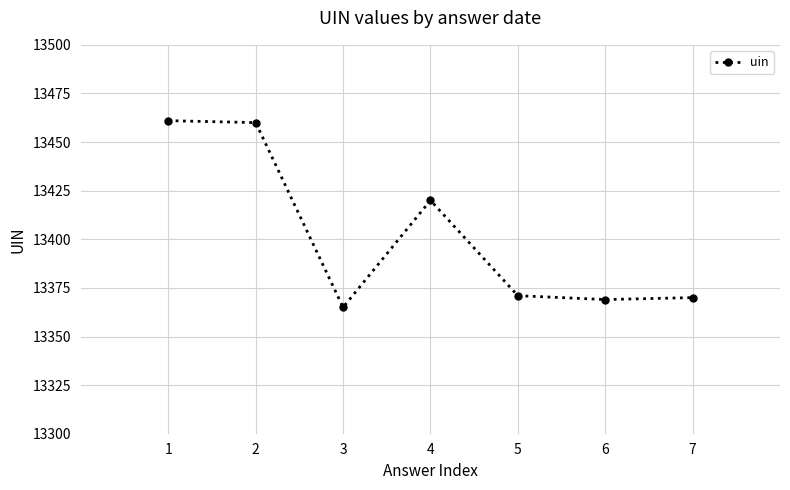

Reading left to right, transcribe all the data shown in this chart.

1=13461	2=13460	3=13365	4=13420	5=13371	6=13369	7=13370